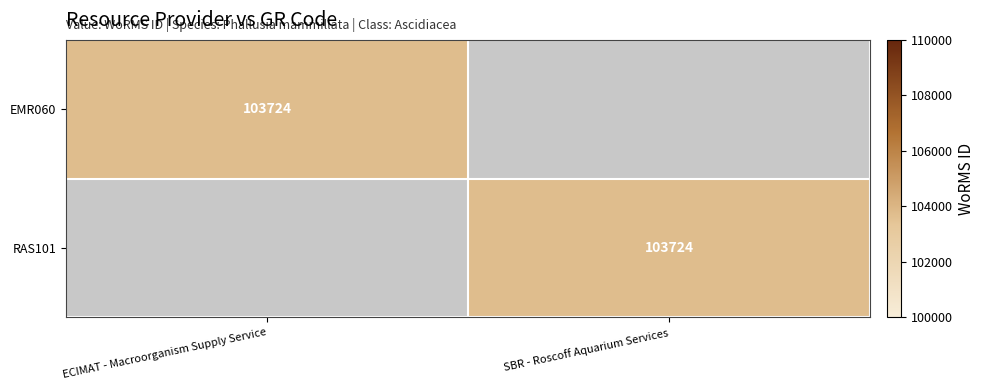

True or false: RAS101 has a value of 103724 at SBR - Roscoff Aquarium Services.

True